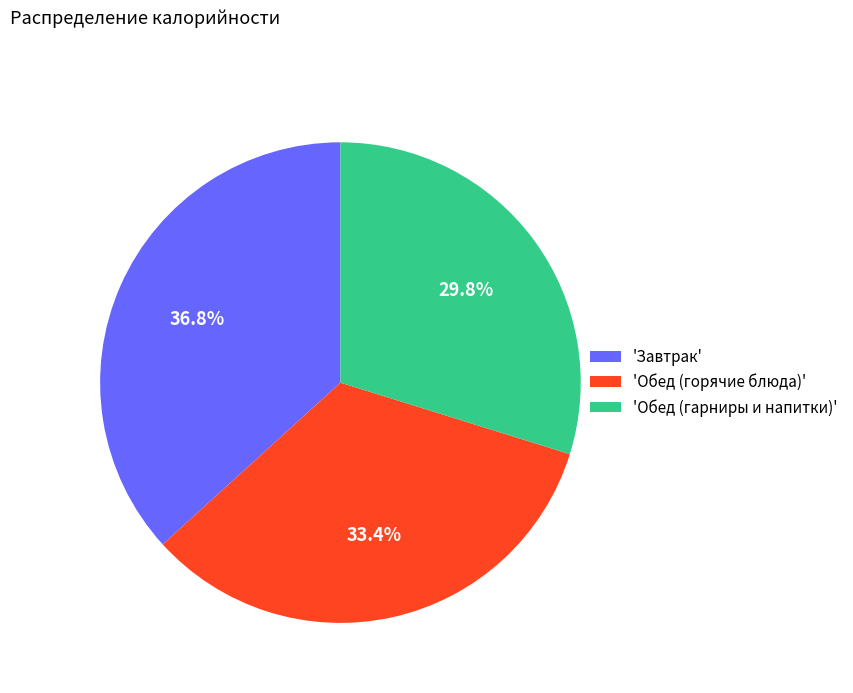

What percentage is NOT represented by 'Обед (гарниры и напитки)'?

70.2%